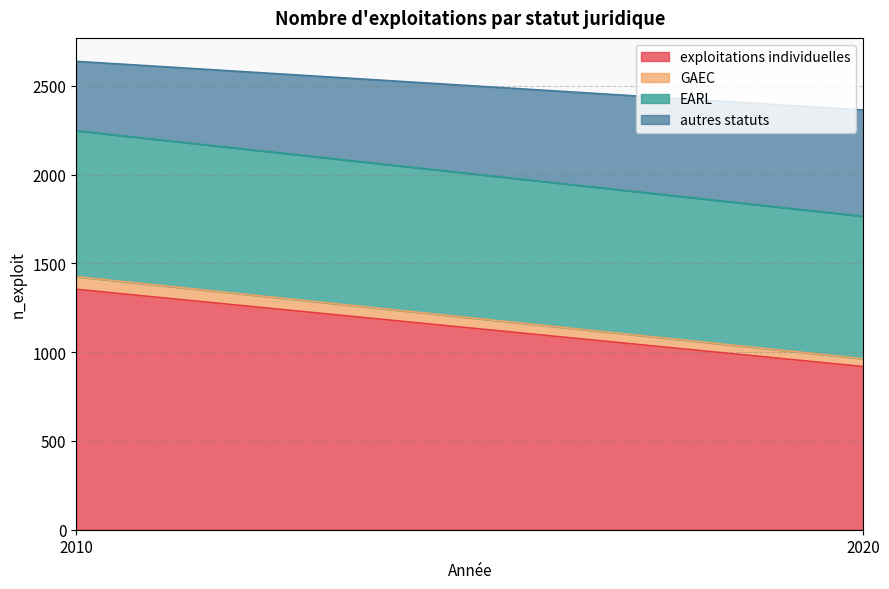

Does the chart display data point markers on the line(s)?

No